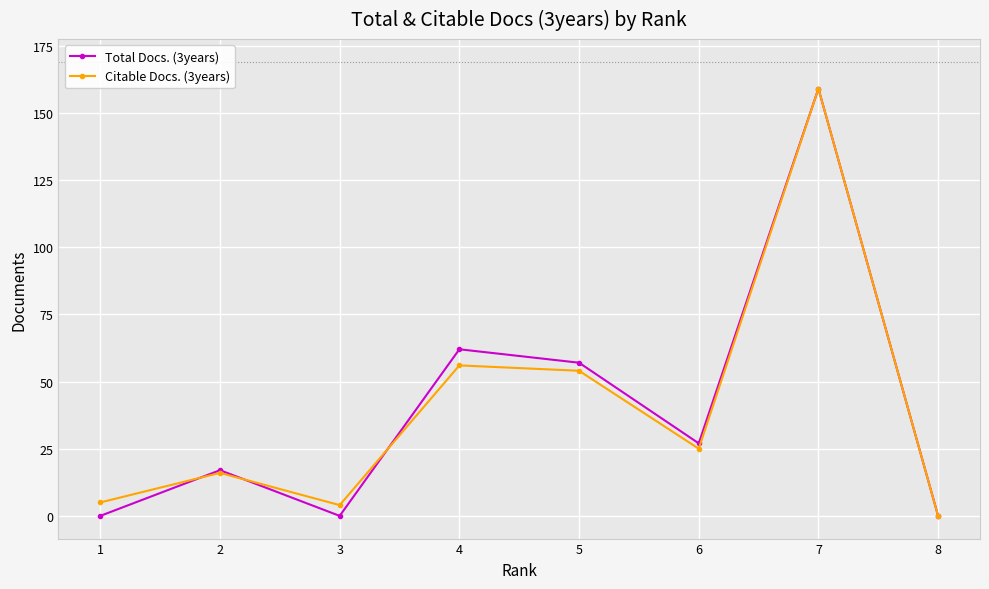

What is the difference between the Total Docs. (3years) values at 6 and 5?

30